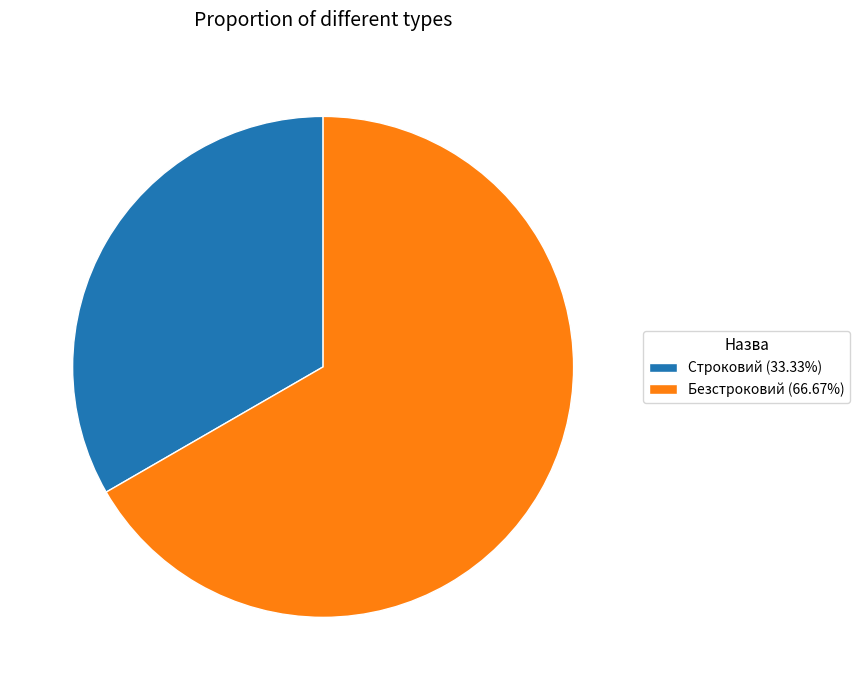

Which slice is the largest?

Безстроковий